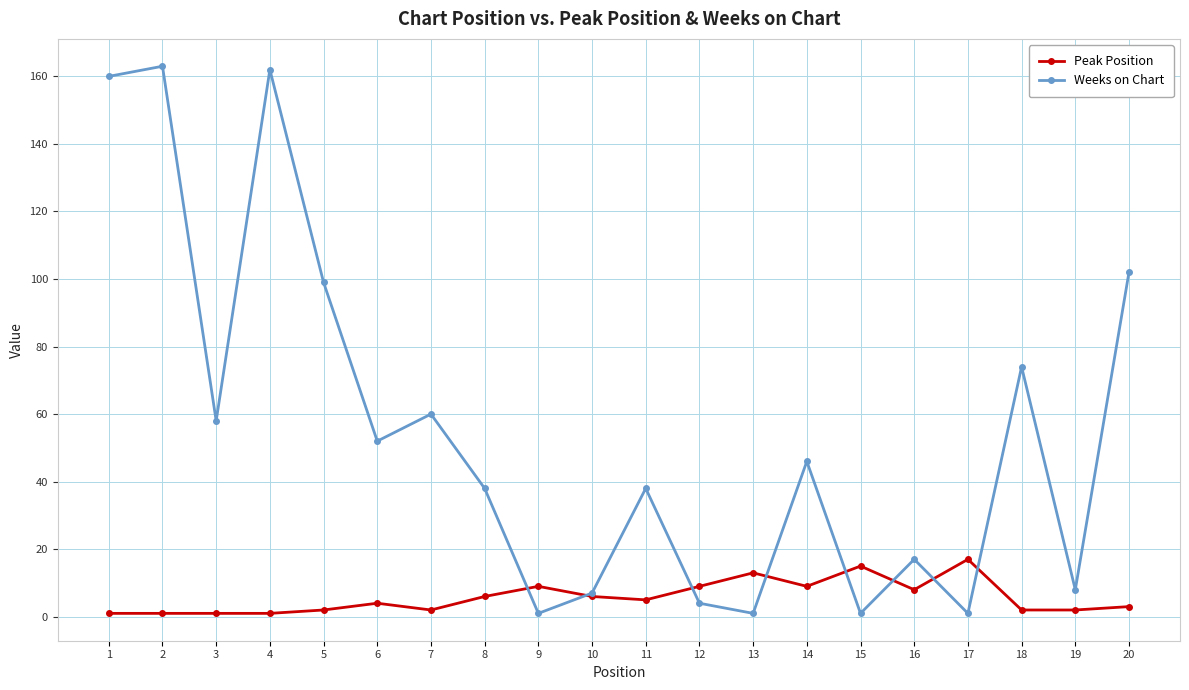

Reading right to left, list all the values displayed in this chart.

Peak Position: 20=3	19=2	18=2	17=17	16=8	15=15	14=9	13=13	12=9	11=5	10=6	9=9	8=6	7=2	6=4	5=2	4=1	3=1	2=1	1=1
Weeks on Chart: 20=102	19=8	18=74	17=1	16=17	15=1	14=46	13=1	12=4	11=38	10=7	9=1	8=38	7=60	6=52	5=99	4=162	3=58	2=163	1=160